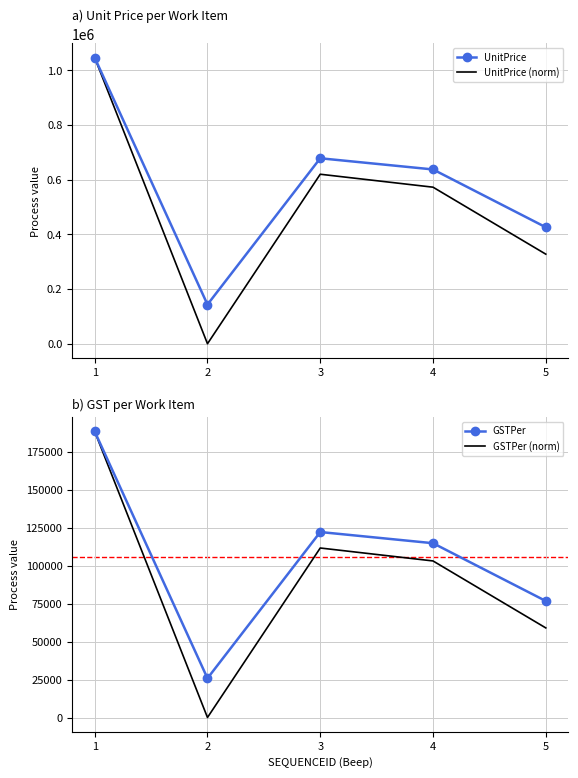

Which category has the highest value across all series?

1